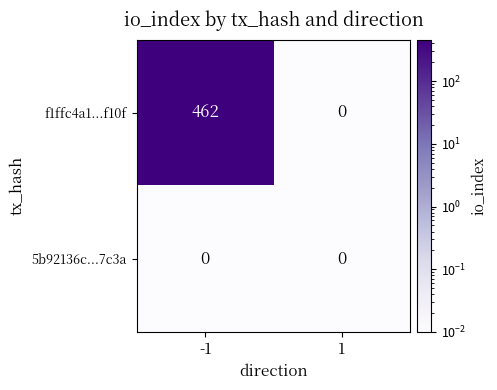

True or false: f1ffc4a1...f10f has a value of 216 at -1.

False